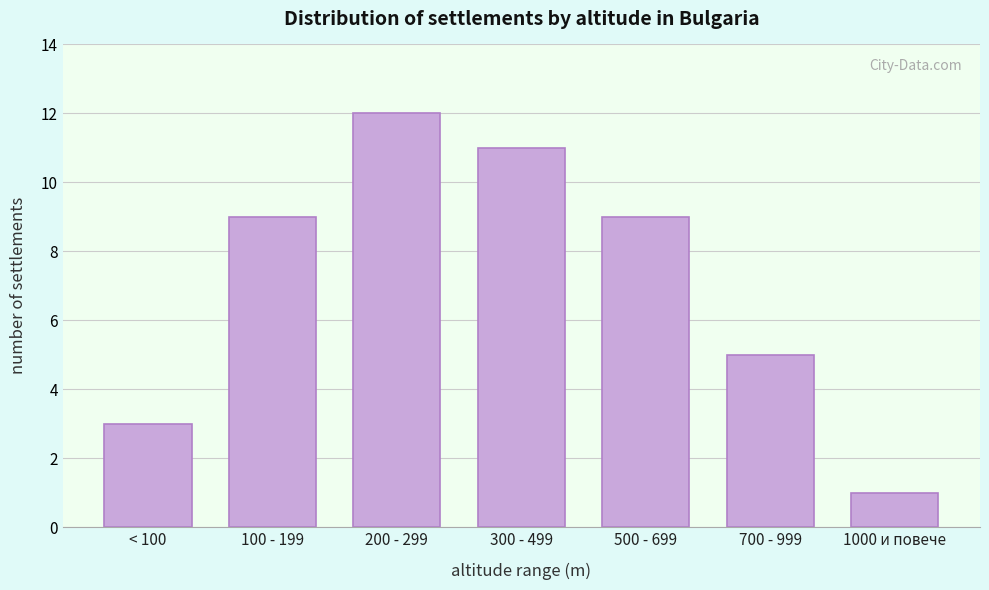

Reading left to right, what are all the values shown in this chart?

3	9	12	11	9	5	1